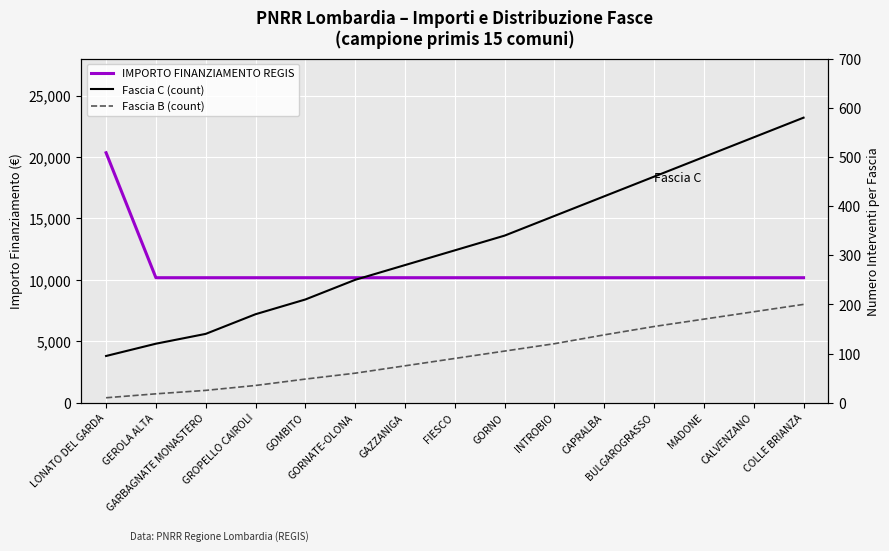

Is it true that IMPORTO FINANZIAMENTO REGIS equals 10172 at FIESCO?

True